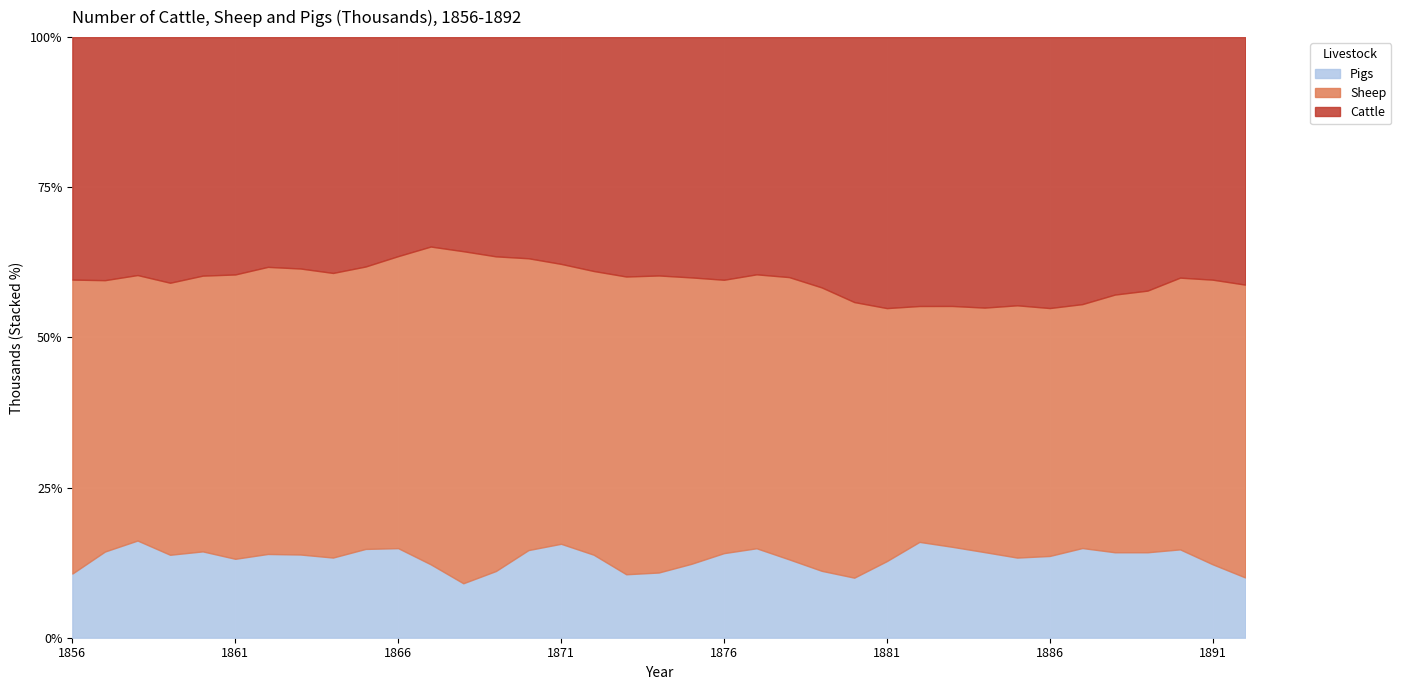

At which category does Cattle reach its first local peak?

1859